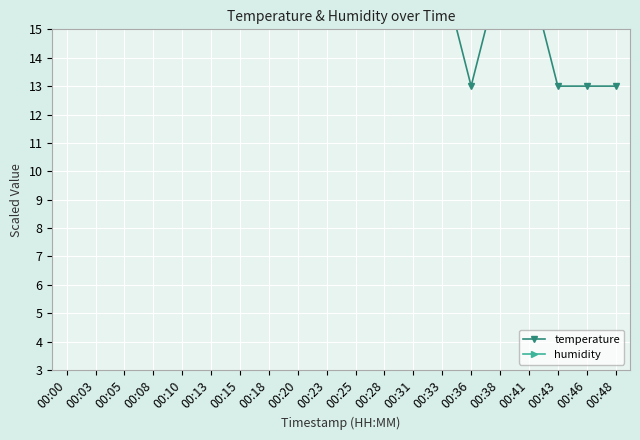

How many lines are shown in the chart?

2